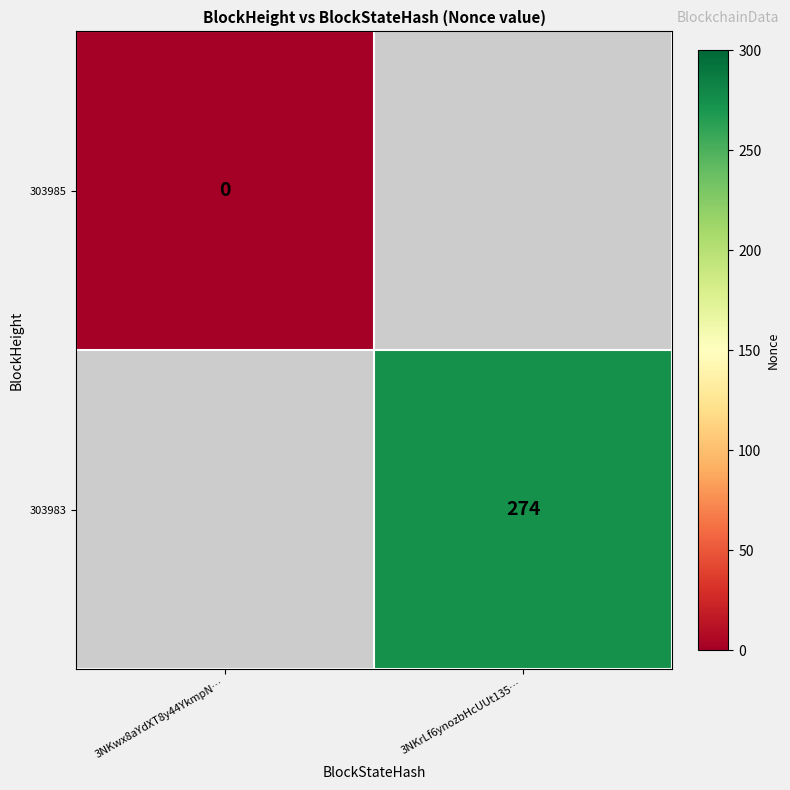

At which category is the sum across all series the highest?

3NKrLf6ynozbHcUUt135…